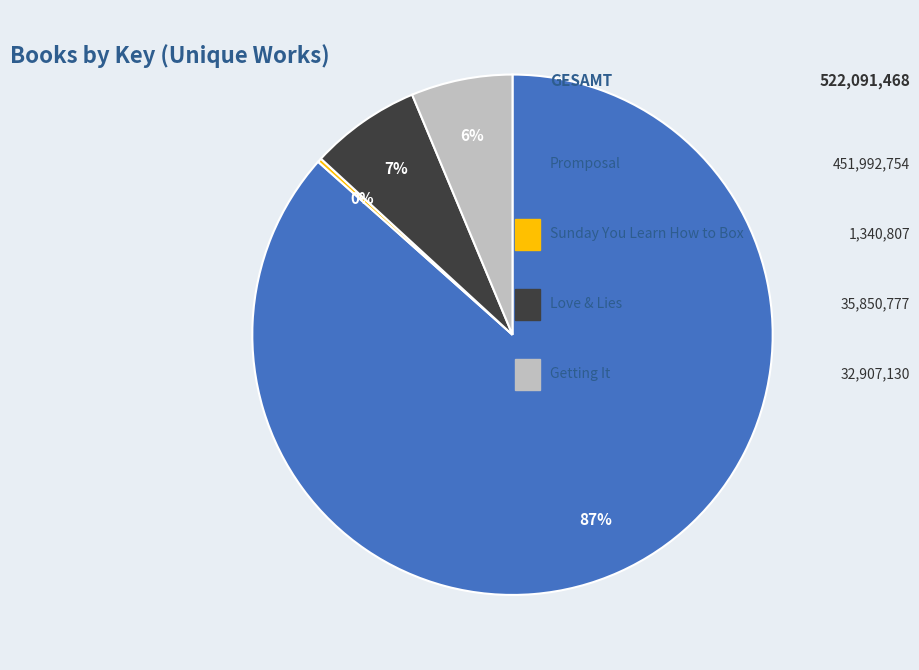

To the nearest percent, what is the average slice percentage?

25%